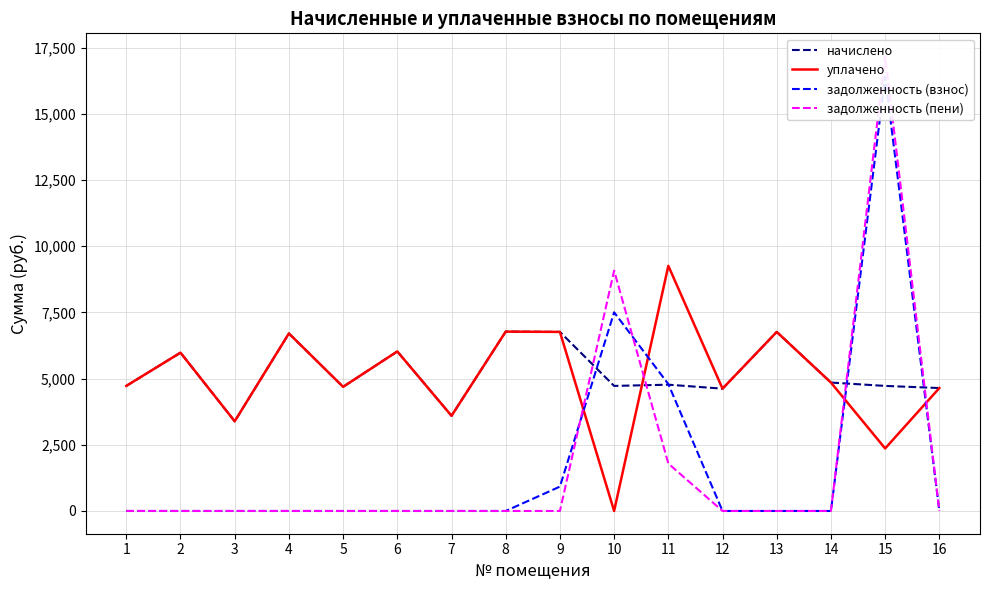

Which series changed the most between 14 and 15?

задолженность (пени)